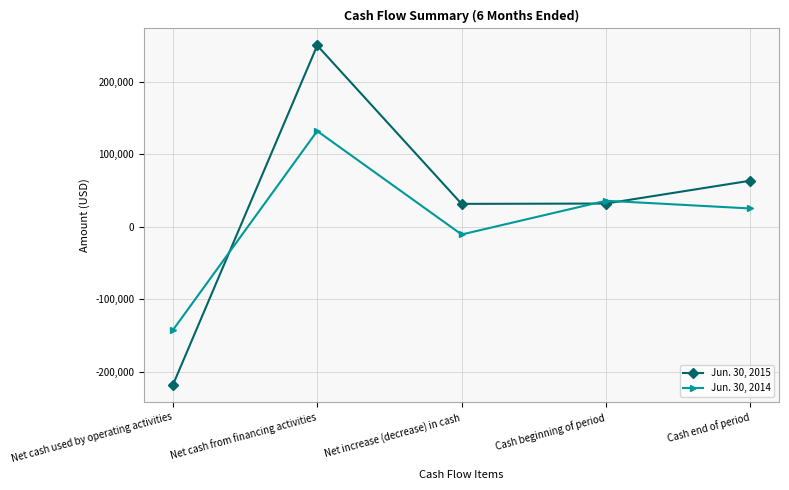

What position from the left is Cash beginning of period?

4